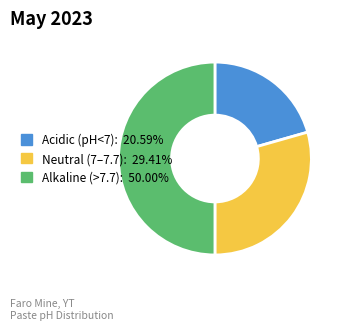

How many slices are in this pie chart?

3